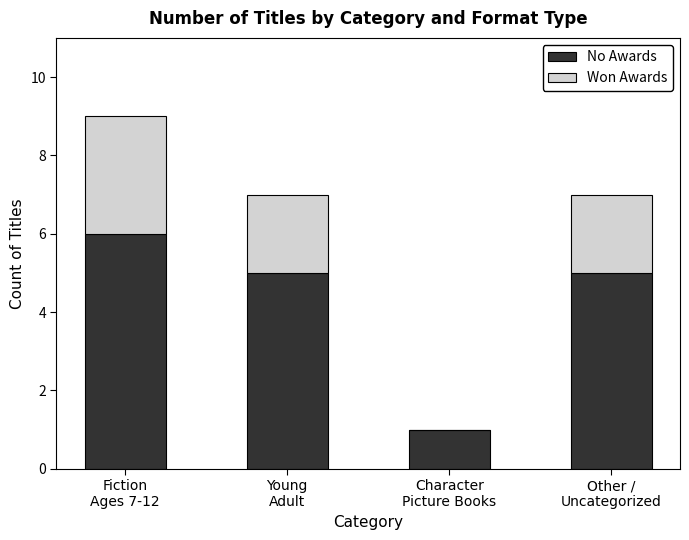

What is the difference between the No Awards values at Character
Picture Books and Fiction
Ages 7-12?

5